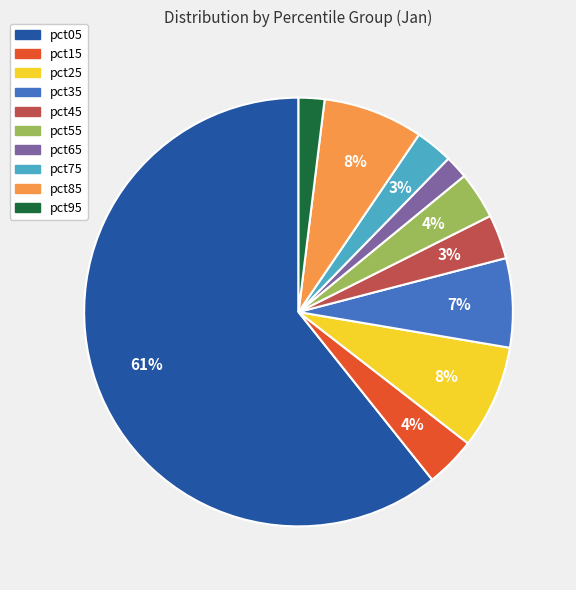

Do pct25 and pct45 together represent more than half of the pie?

No